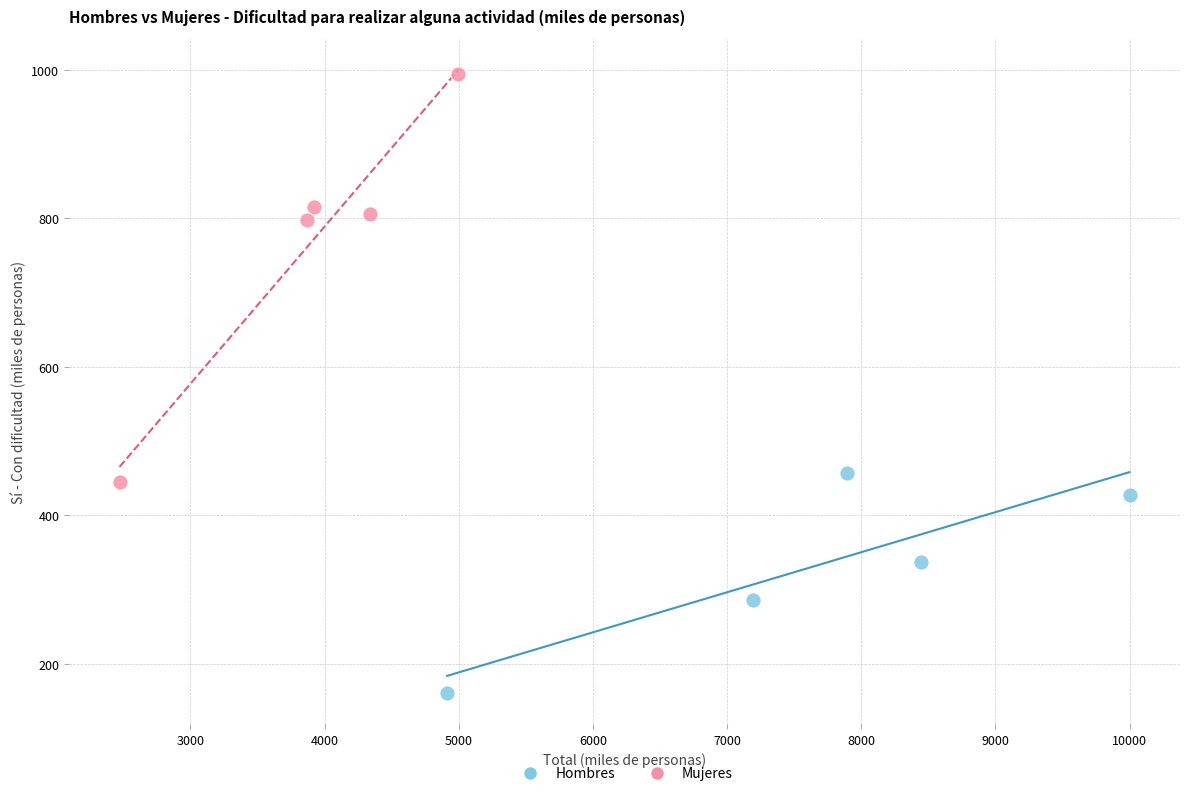

Which series has the widest spread of Y values?

Mujeres